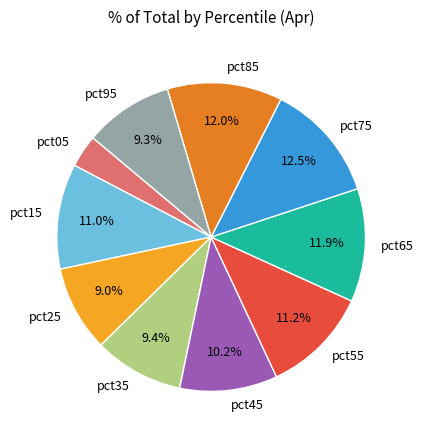

What is the smallest slice in the pie chart?

pct05